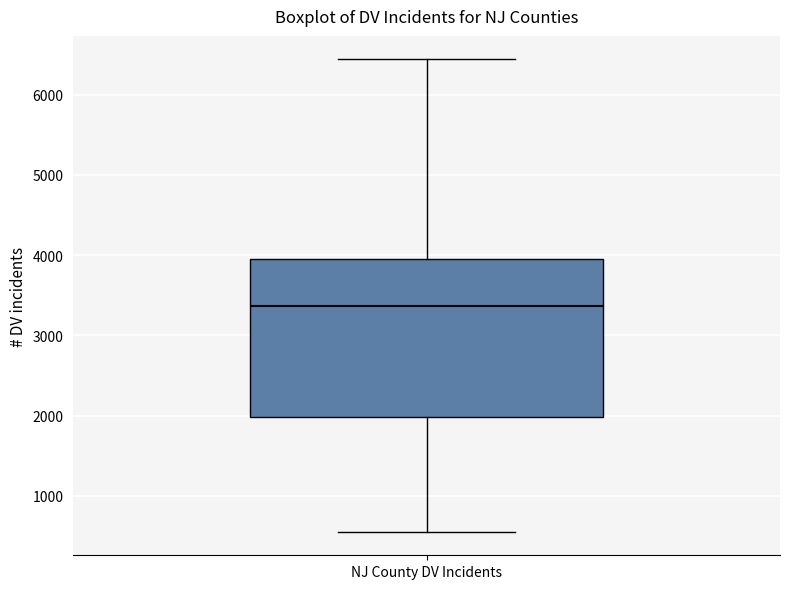

Transcribe this box plot: give where the median line is, the range the box spans, and where the two whiskers end, as read against the y-axis. The values are not printed on the chart, so give them approximately, as read against the axis.

median 3400, box 2000 to 4000, whiskers 600 to 6400